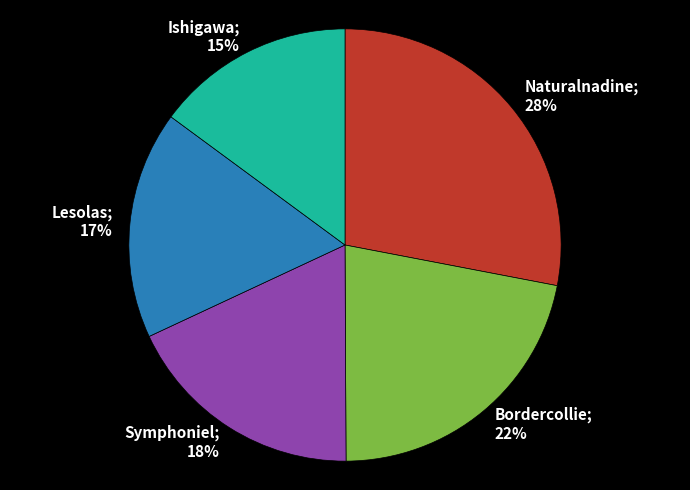

Is there any slice that represents more than half of the pie?

No